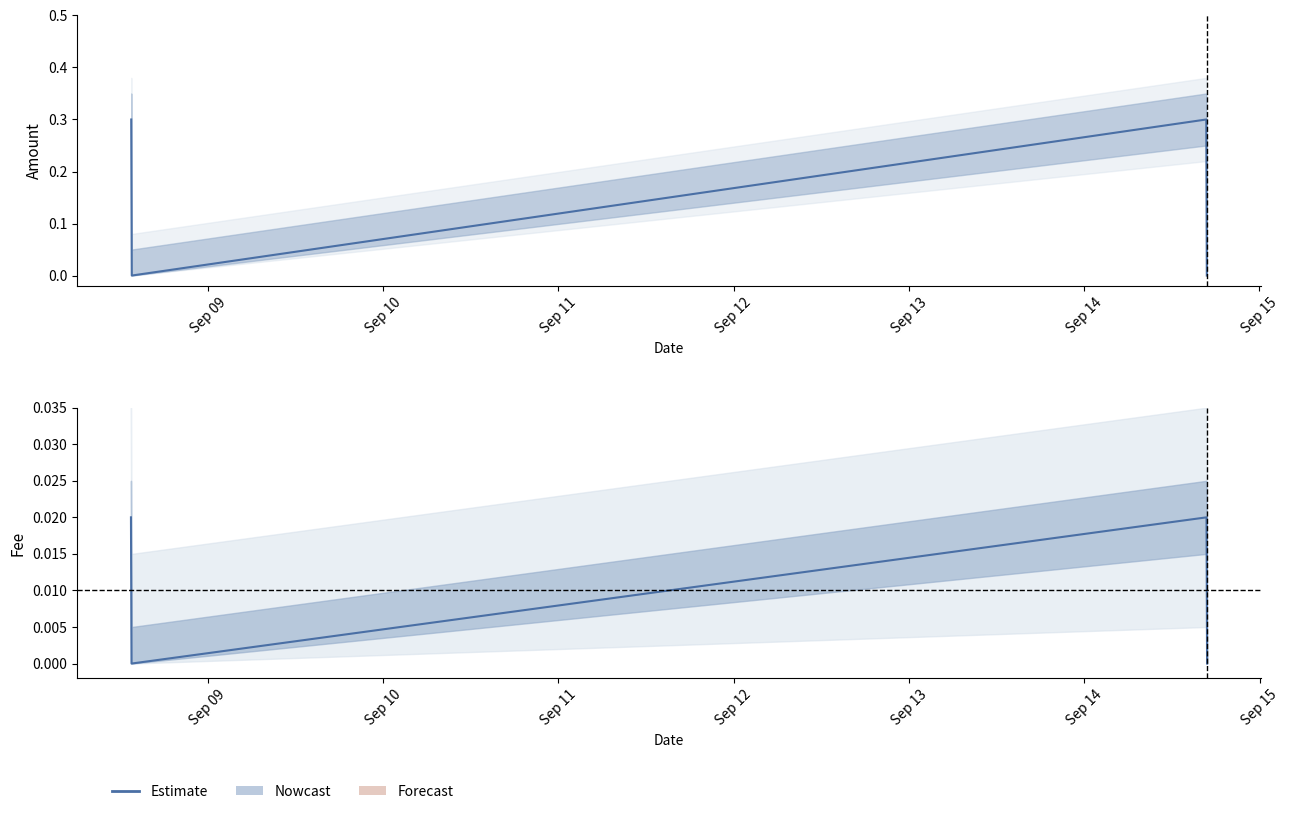

Between Sep 11 and Sep 10, which is larger?

Sep 11